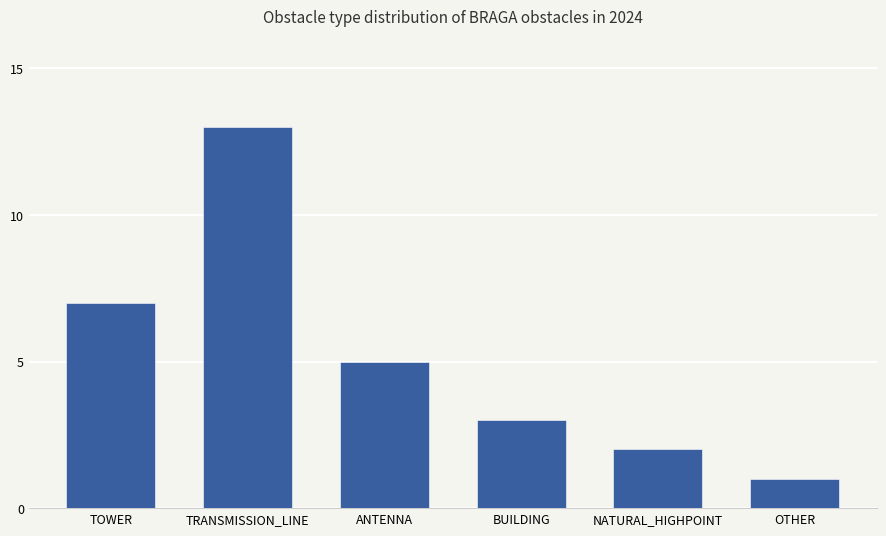

Rank the categories by value from highest to lowest.

TRANSMISSION_LINE, TOWER, ANTENNA, BUILDING, NATURAL_HIGHPOINT, OTHER